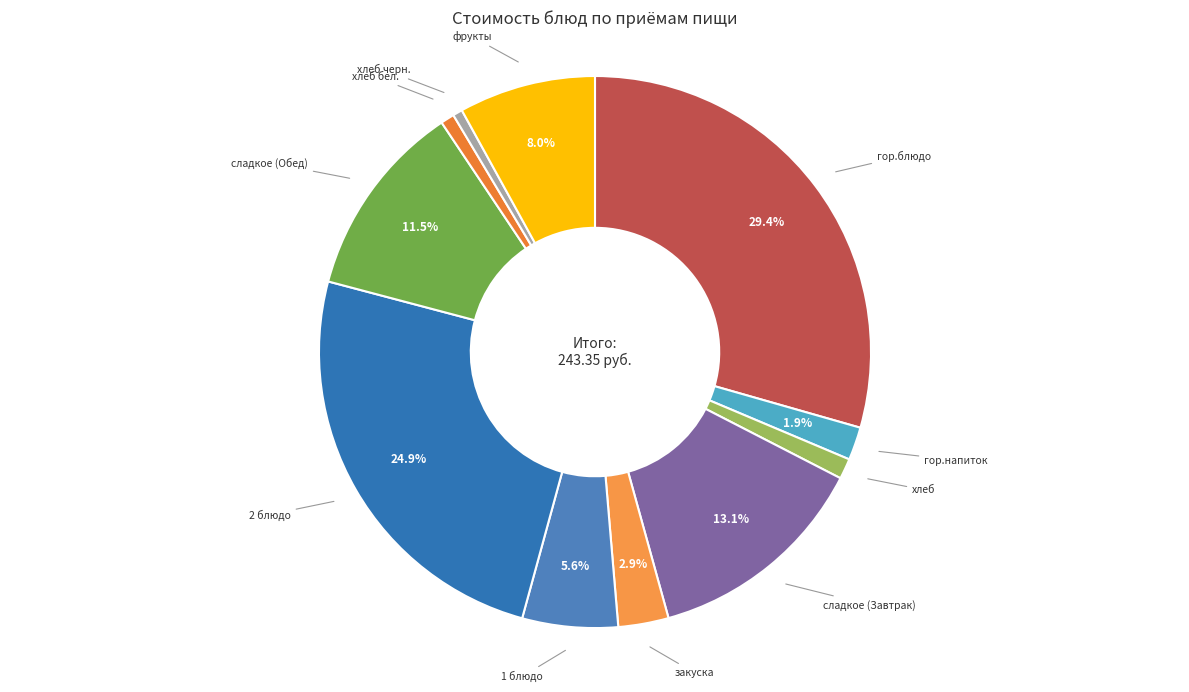

How many segments does this pie chart have?

11